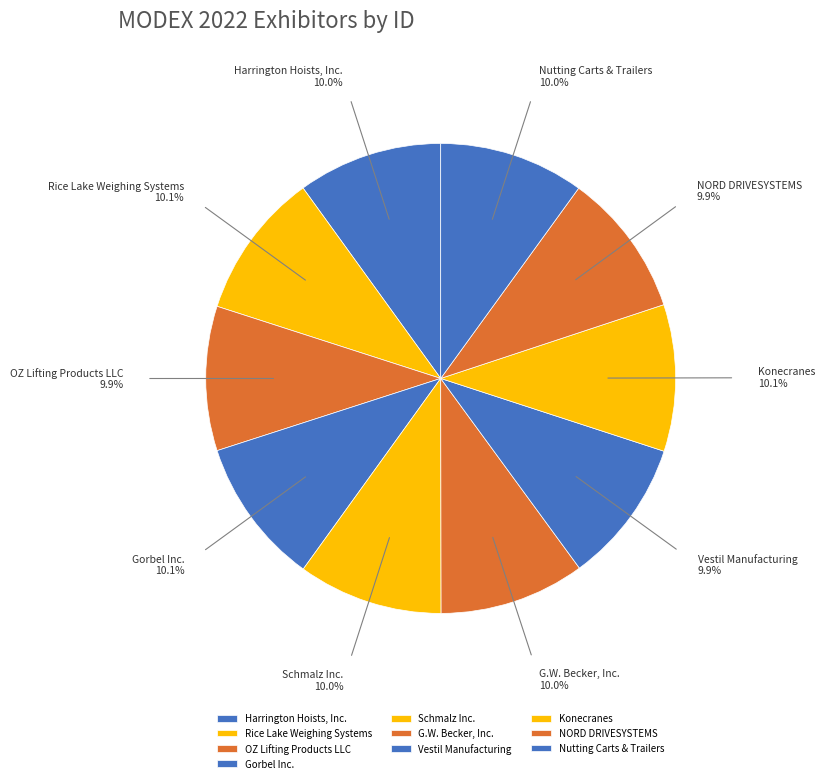

True or false: Konecranes accounts for 24% of the total.

False